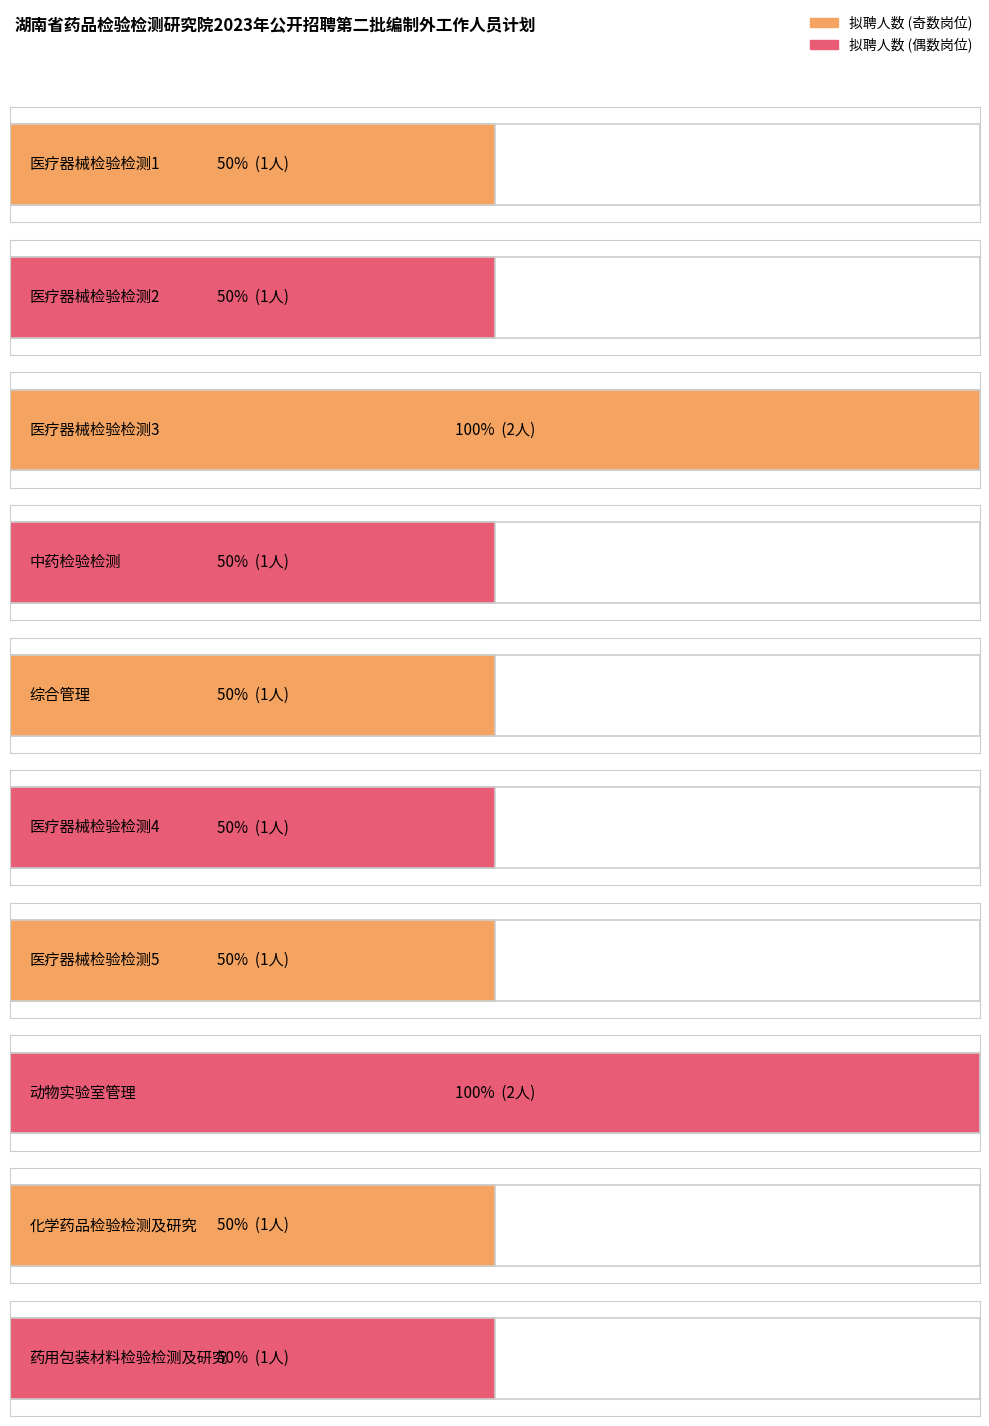

What is the label of the 5th bar from the right?

医疗器械检验检测4